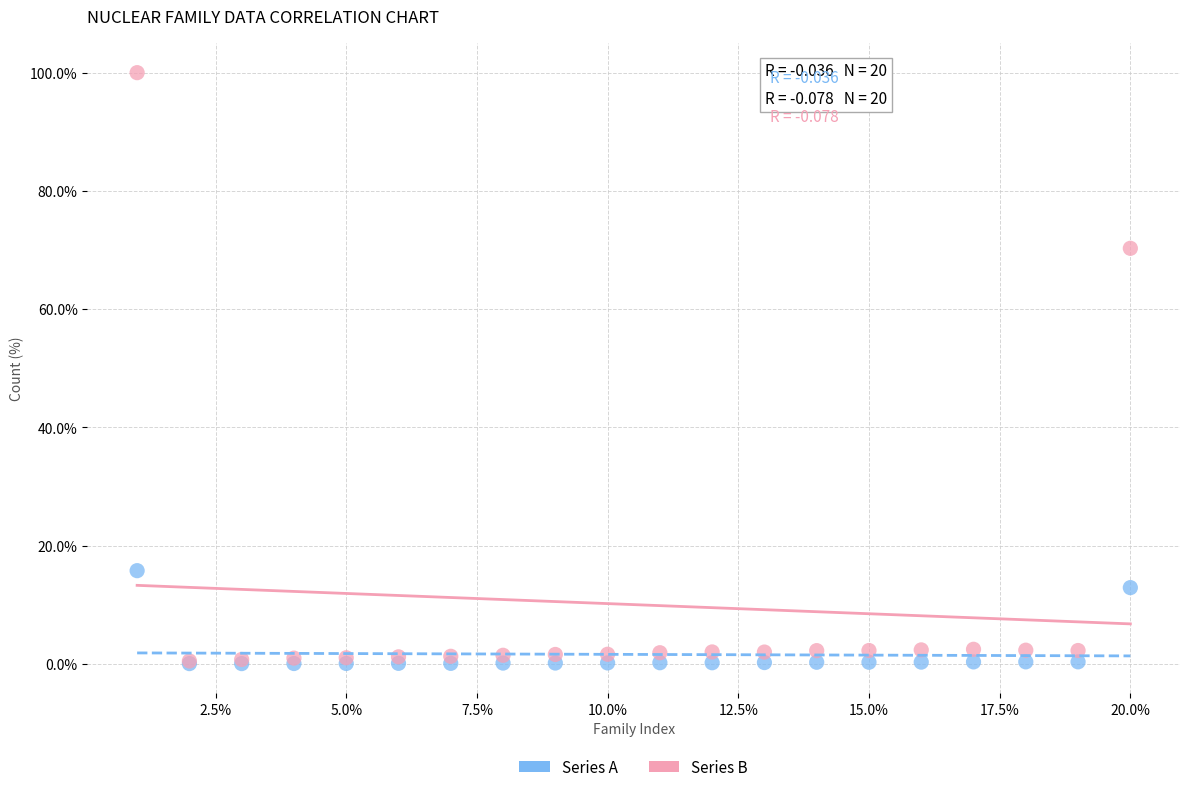

What are all the series names shown in the legend?

Series A, Series B